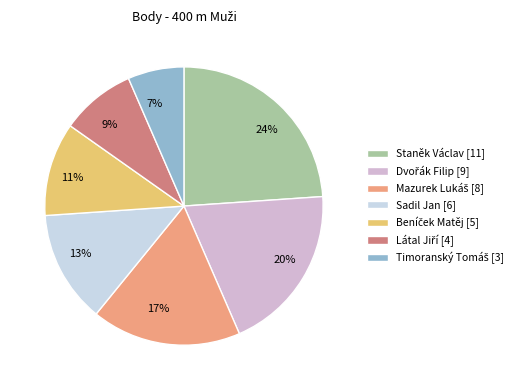

The Staněk Václav slice represents 24% of the pie. True or false?

True